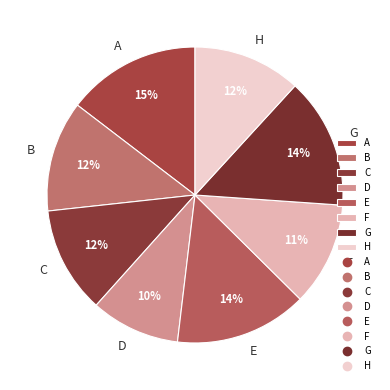

Is the sum of H and B greater than half?

No